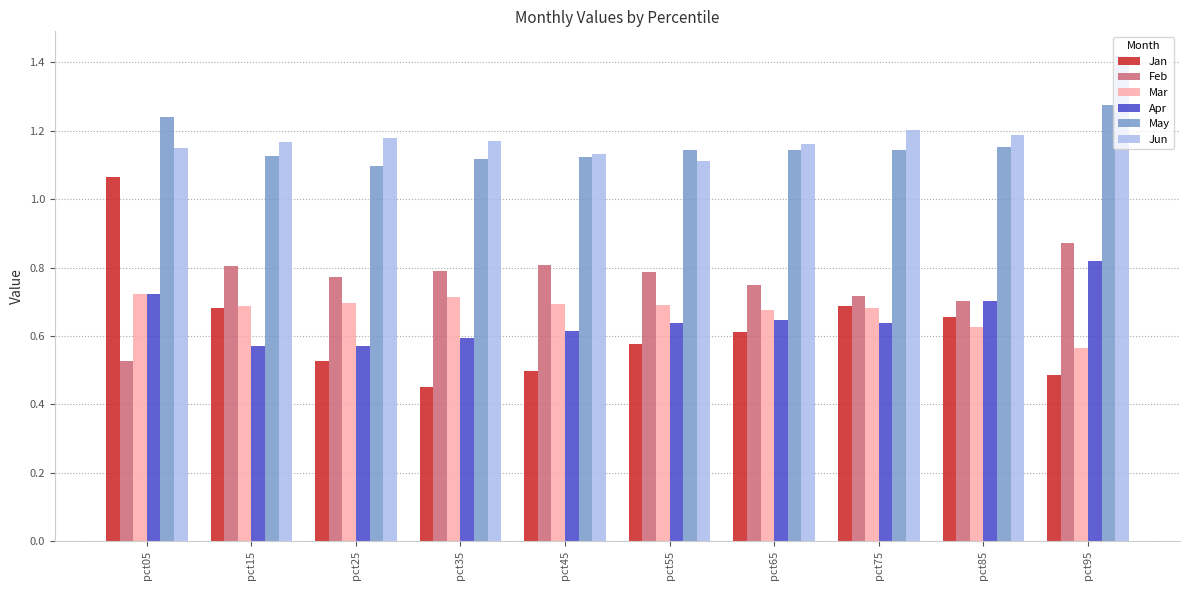

Are the bars grouped side by side (vs. stacked)?

Yes